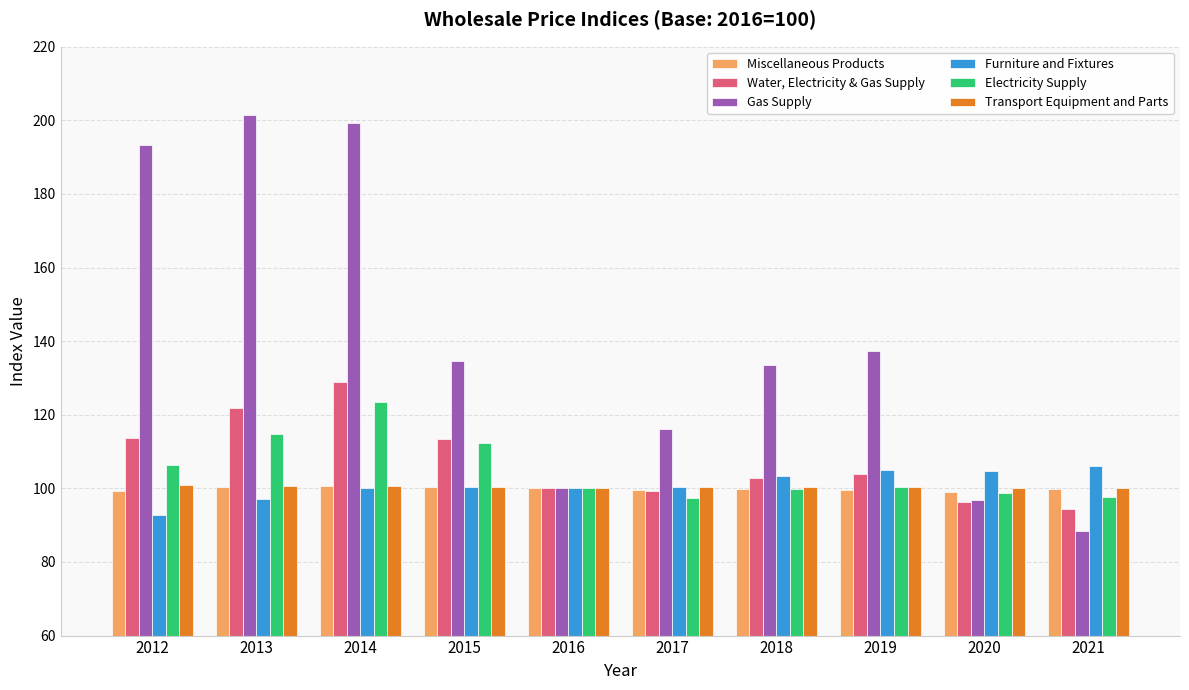

What are all the series names shown in the legend?

Miscellaneous Products, Water, Electricity & Gas Supply, Gas Supply, Furniture and Fixtures, Electricity Supply, Transport Equipment and Parts